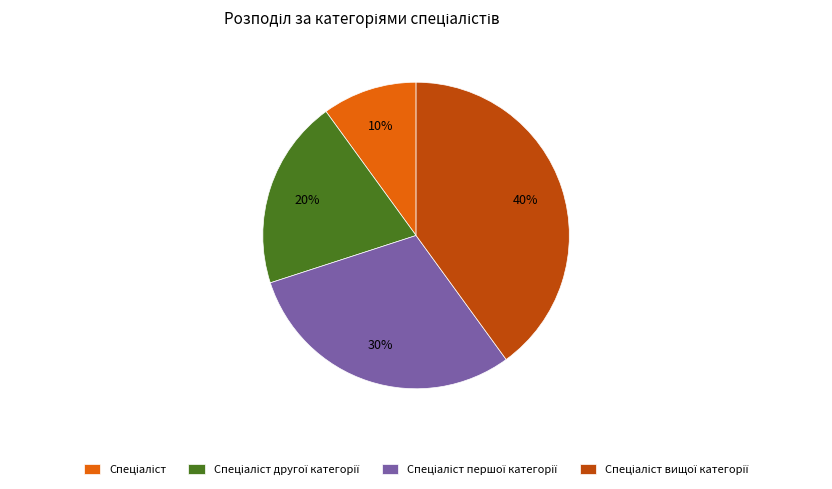

To the nearest percent, what is the average slice percentage?

25%